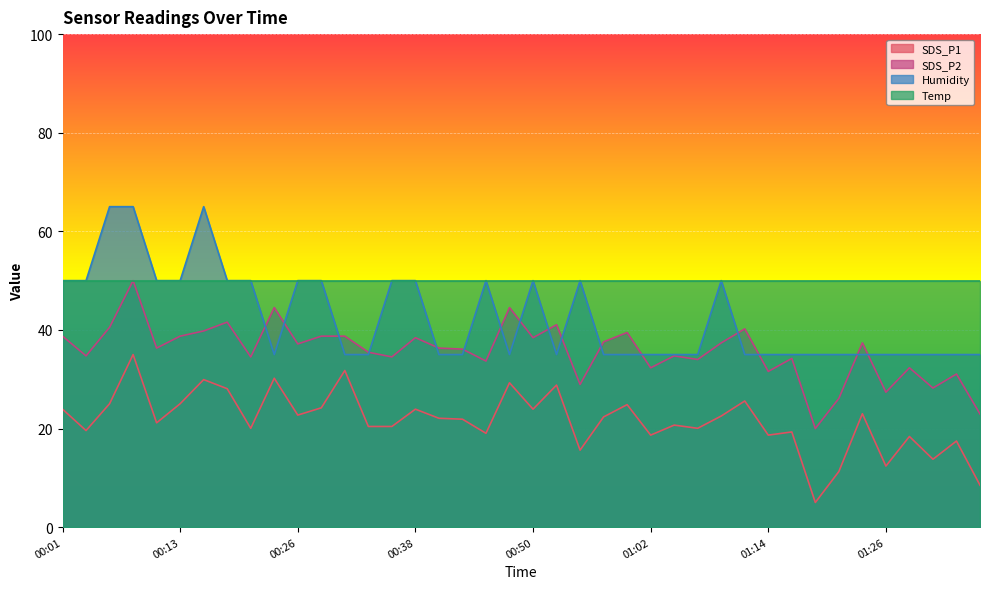

Rank the series by their average value, from lowest to highest.

SDS_P1, SDS_P2, Humidity, Temp